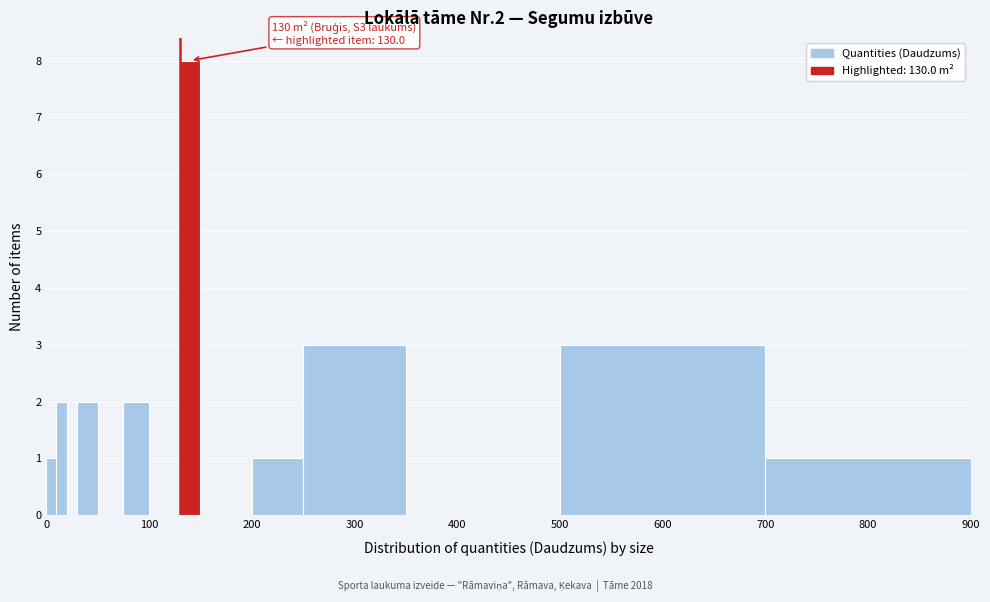

Read against the x-axis, roughly where is the centre of the tallest bar?

140